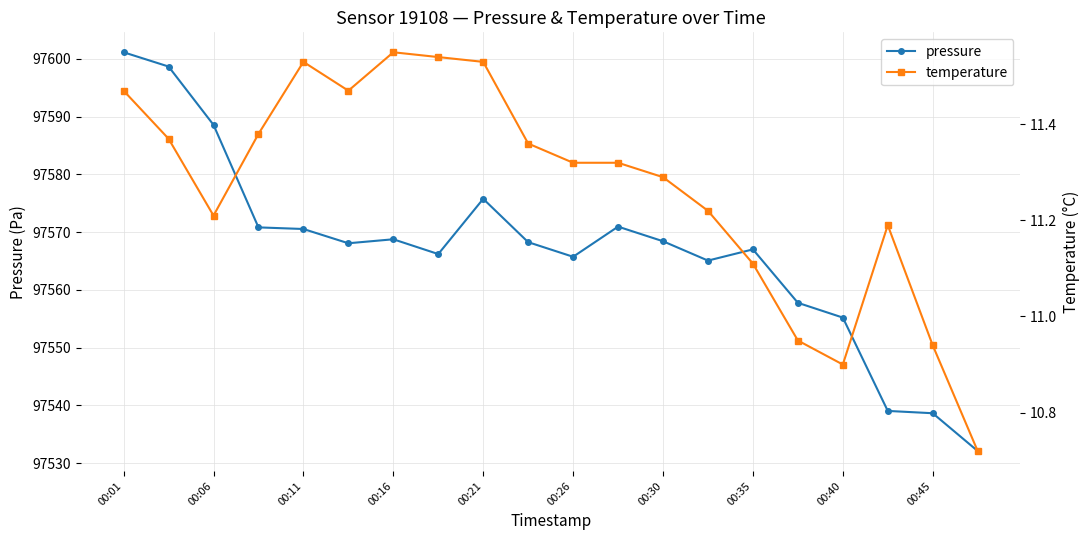

What is the difference between the highest and lowest values at 15?

97546.8